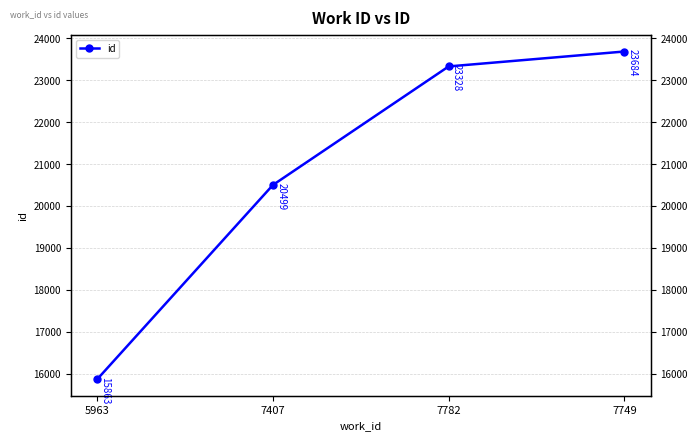

What is the sum of the values at 5963 and 7749?

39547